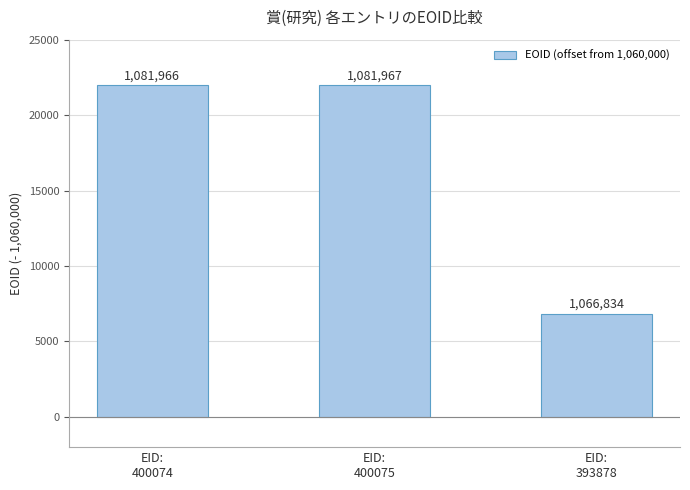

What is the change in value from EID:
400075 to EID:
393878?

-15133